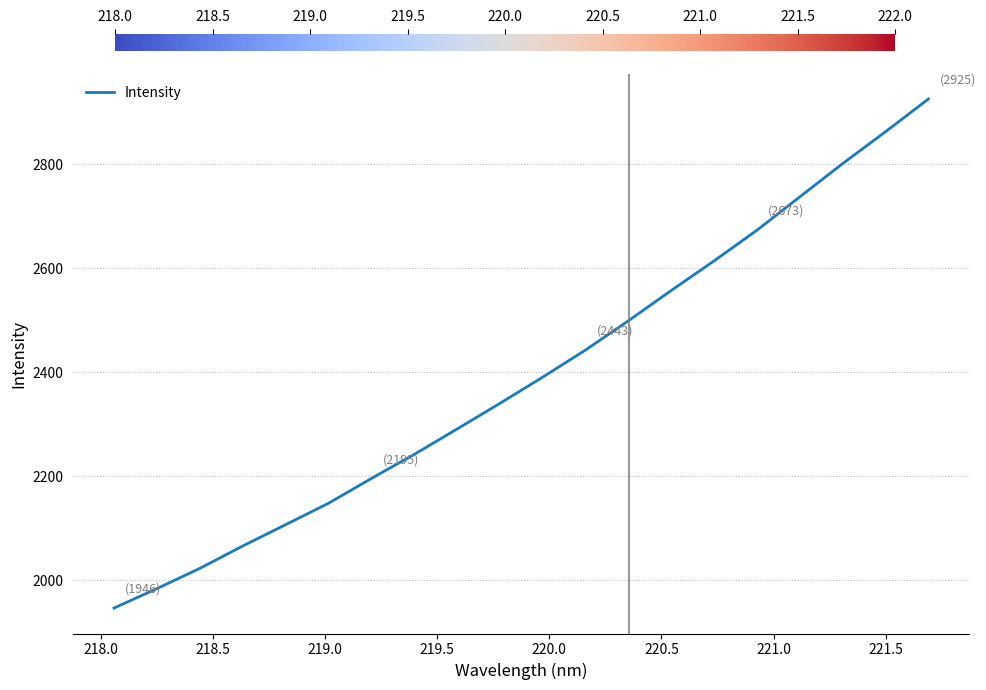

What is the difference between the second highest and second lowest values?

879.2